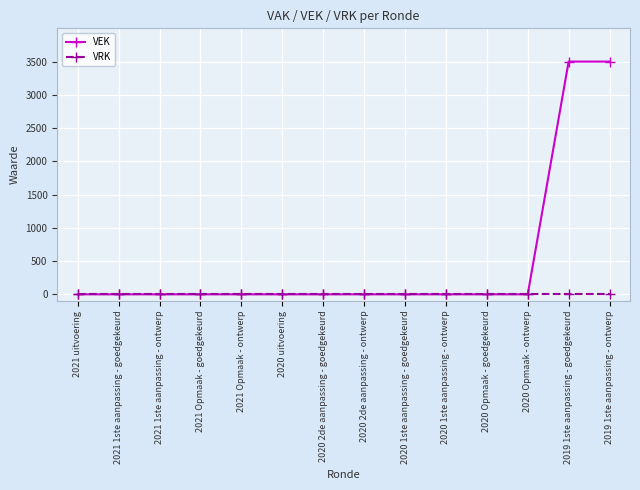

How many data points does each series have?

14